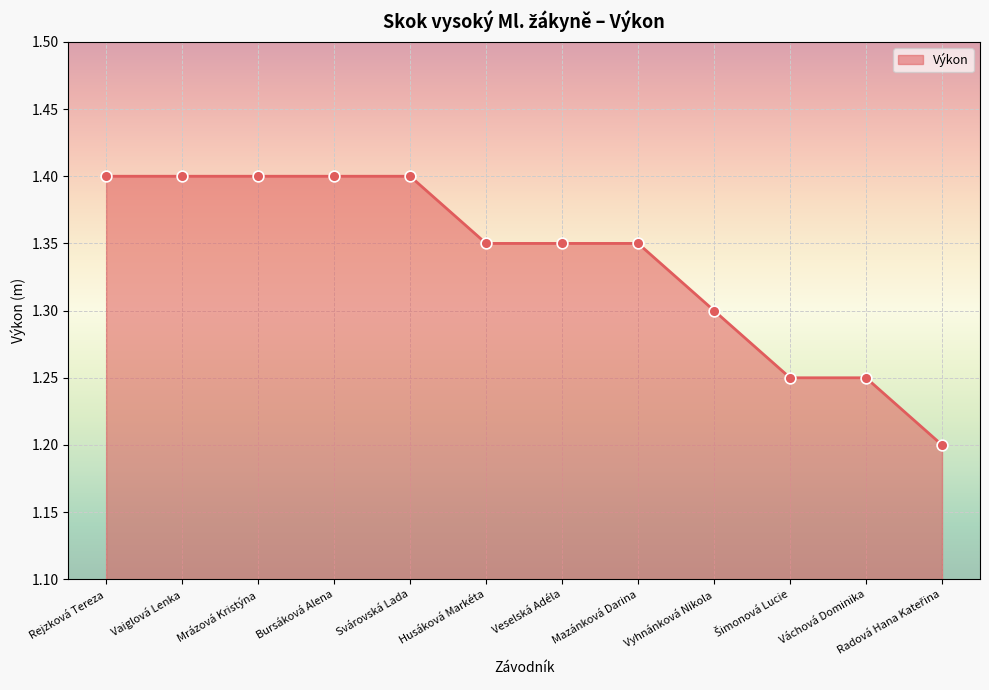

Which has a higher value, Mazánková Darina or Svárovská Lada?

Svárovská Lada